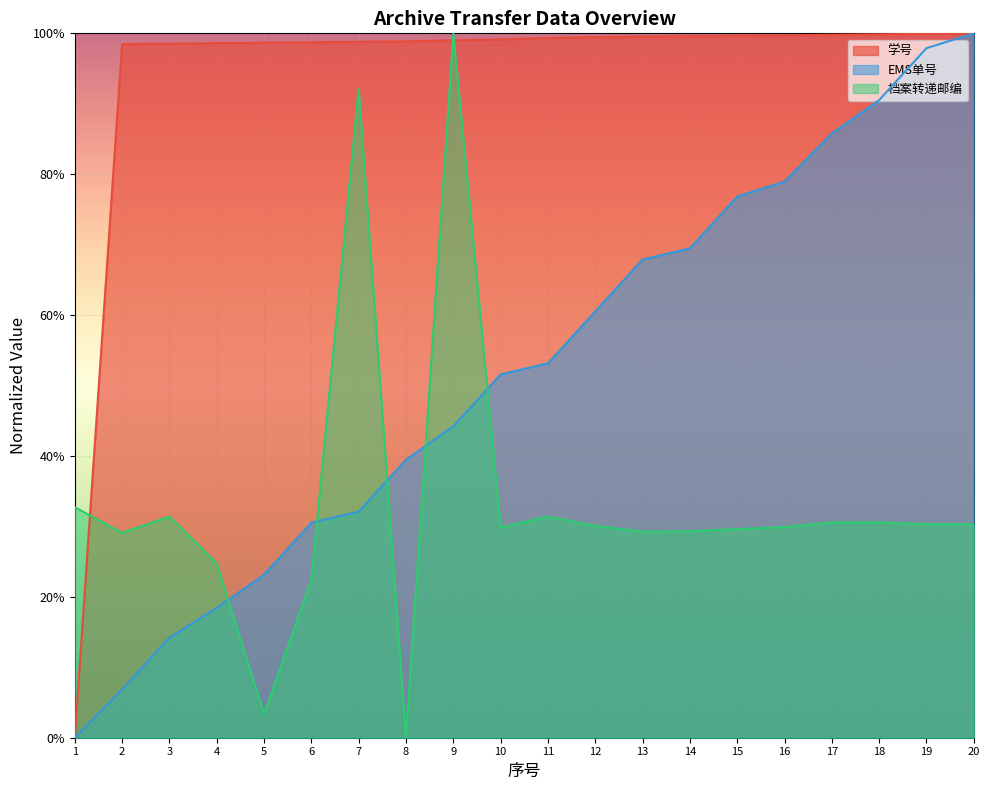

The 学号 series shows 1.0 at 13. True or false?

True